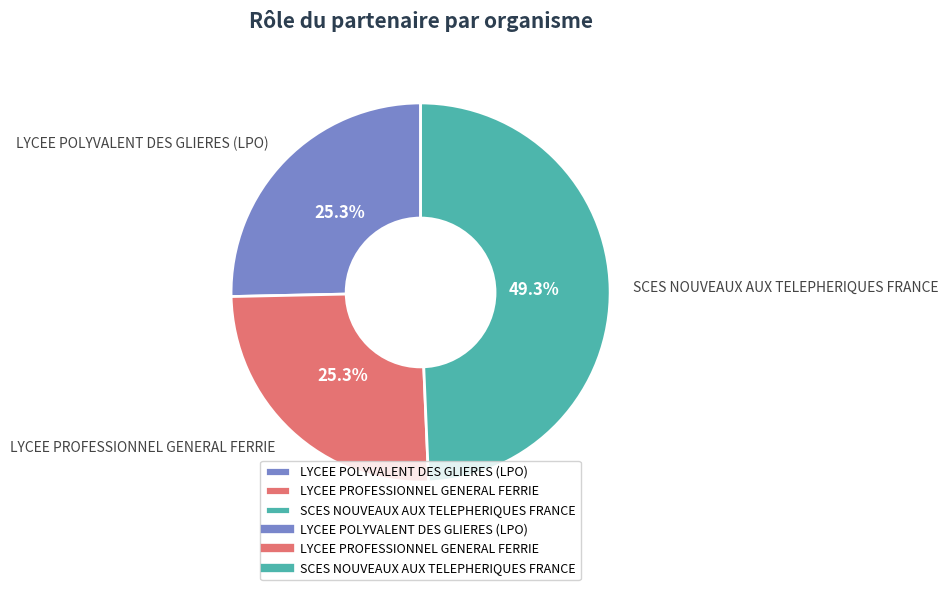

To the nearest percent, what portion does LYCEE POLYVALENT DES GLIERES (LPO) represent?

25%